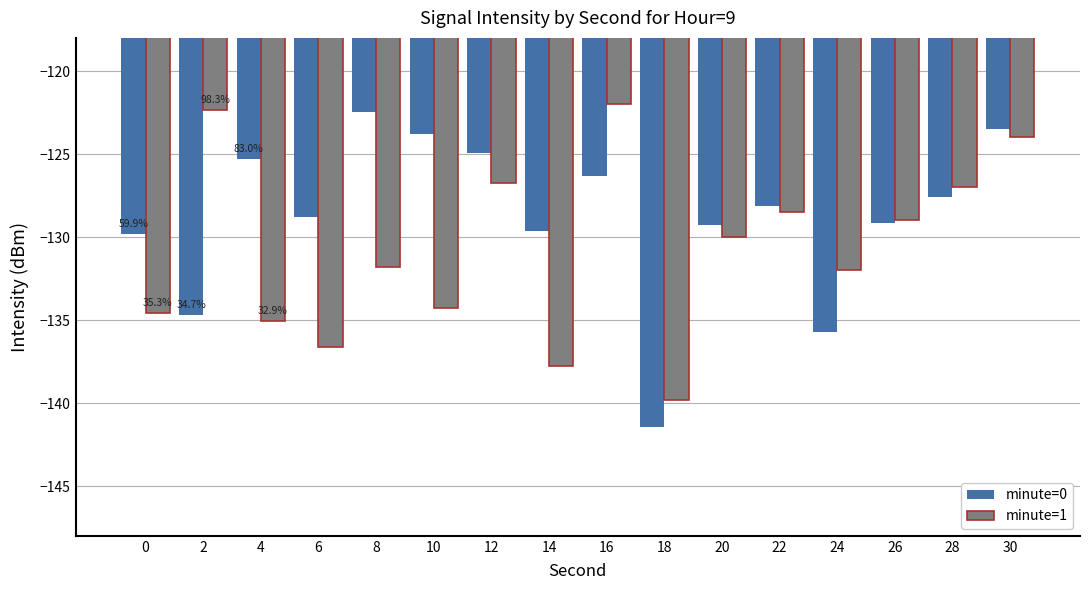

The value of minute=1 at 16 is -122.0. True or false?

True